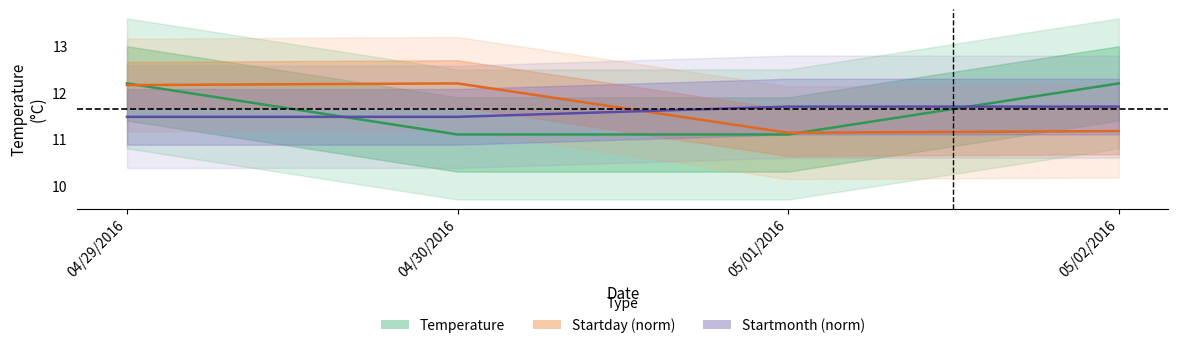

The value of Startmonth (norm) at 05/01/2016 is 19.5. True or false?

False